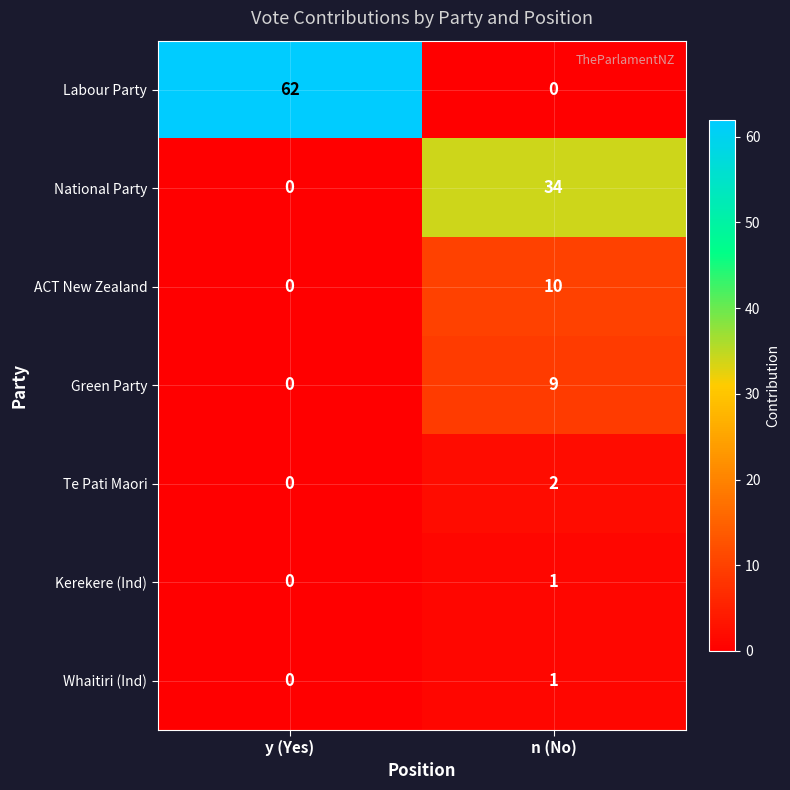

How many series are shown in this chart?

7